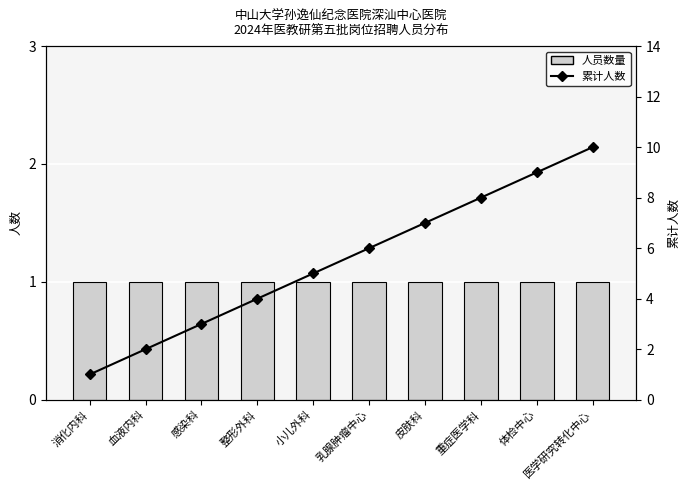

How many groups of bars are there?

10